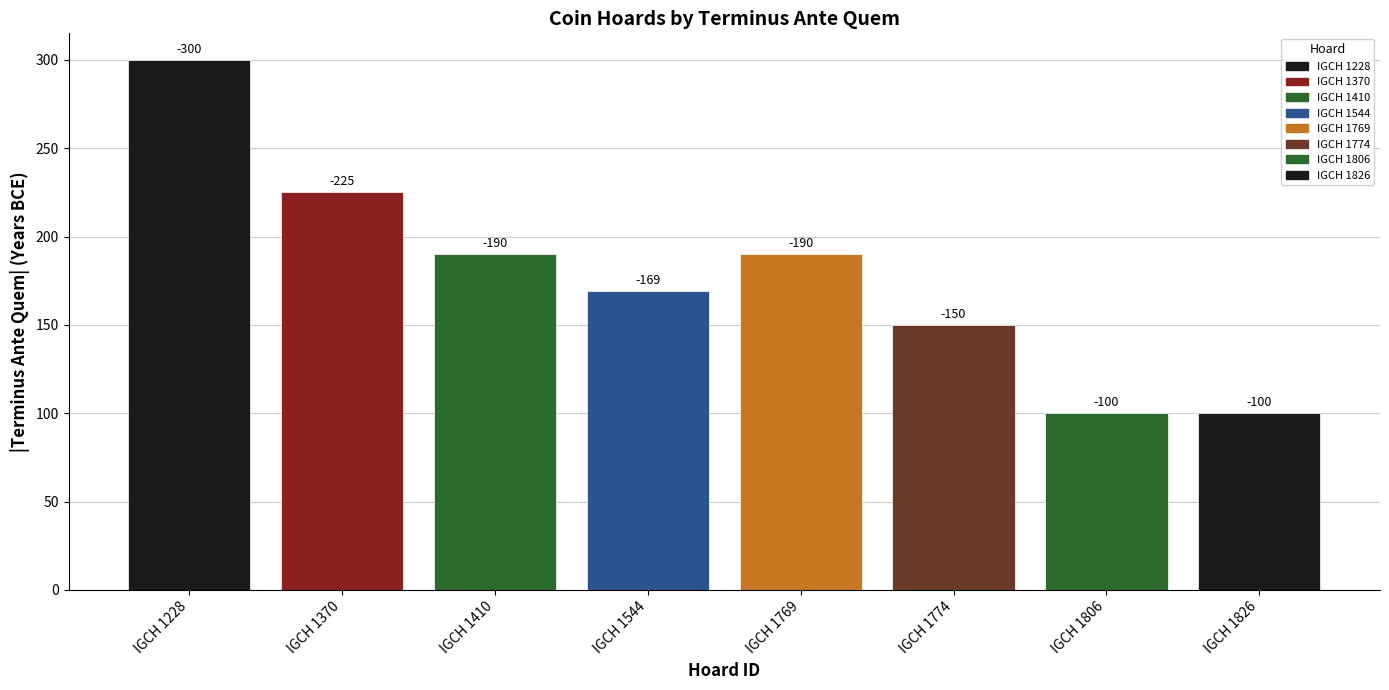

Which label corresponds to the smallest value in the chart?

IGCH 1806